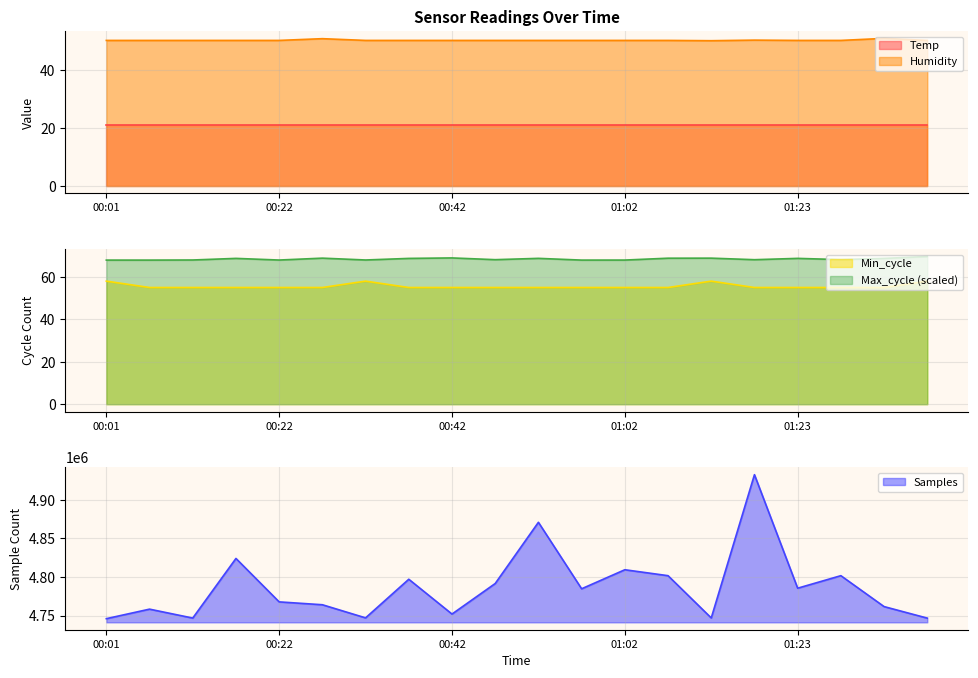

True or false: Humidity and Max_cycle intersect in this chart.

False